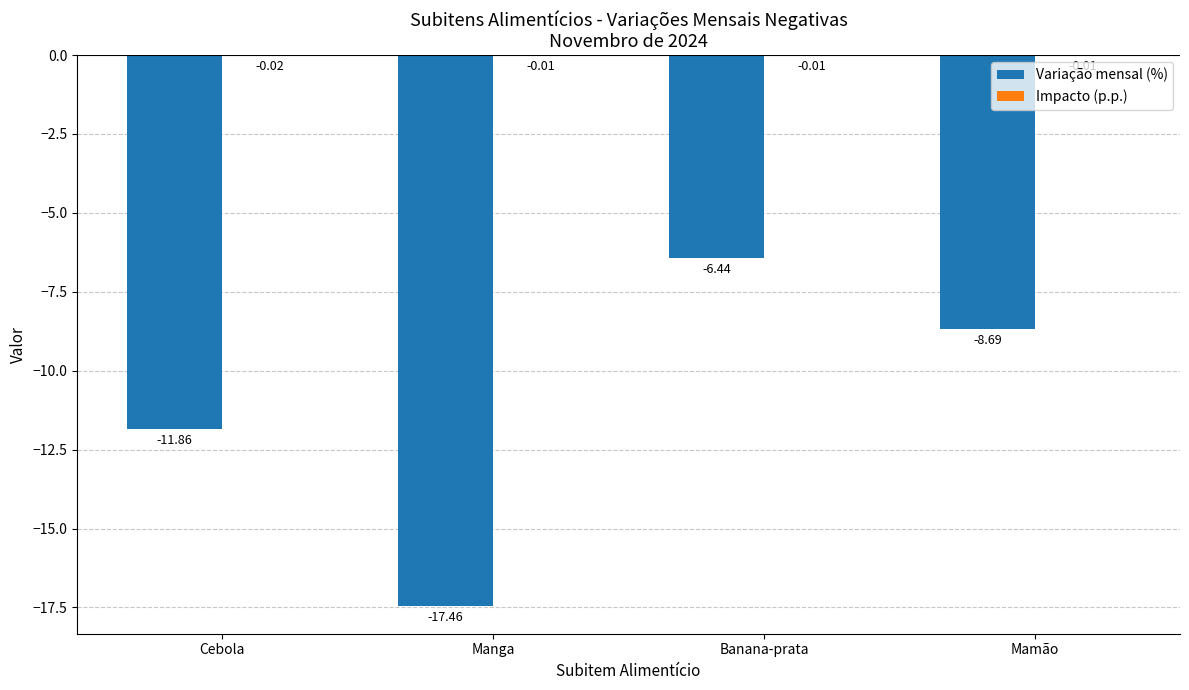

What is the total value across all series at Mamão?

-8.7